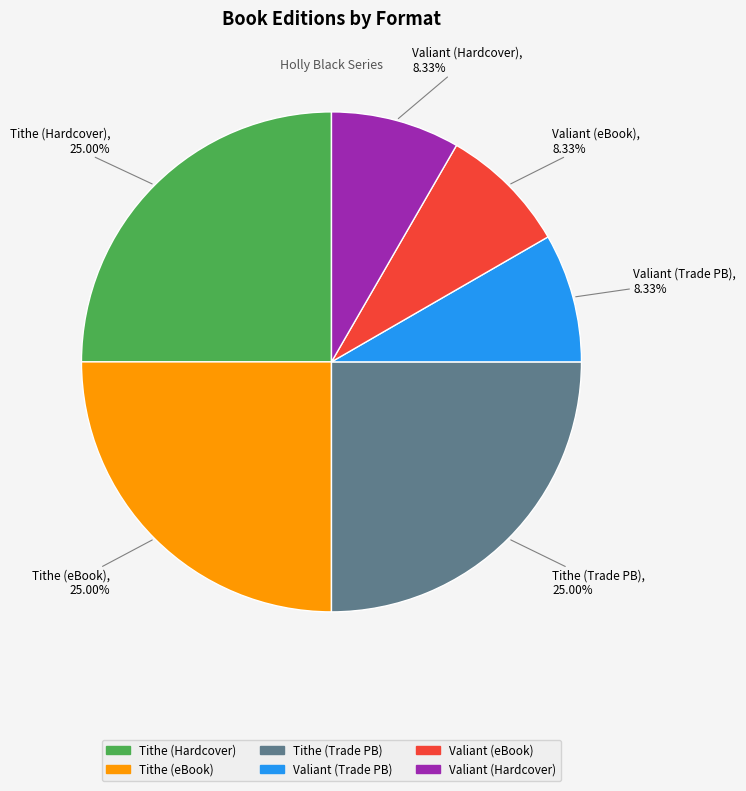

Is there any slice that represents more than half of the pie?

No